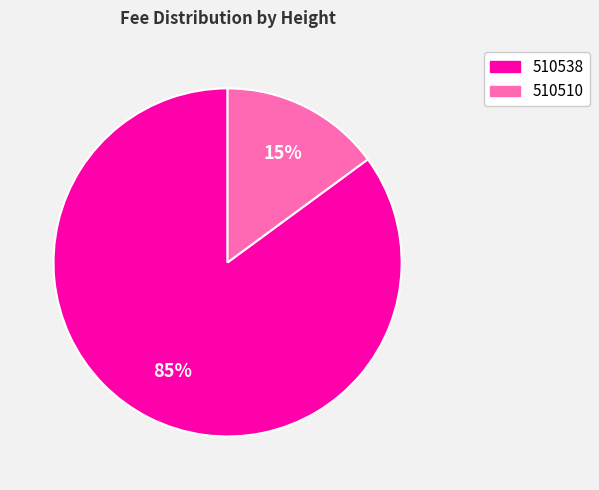

Count the number of slices in the pie.

2